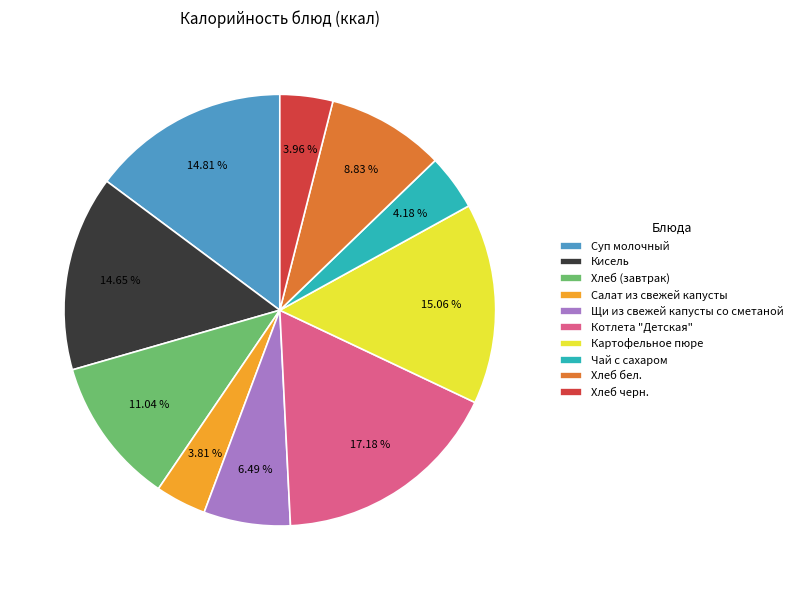

Does Котлета "Детская" account for over 50% of the chart?

No